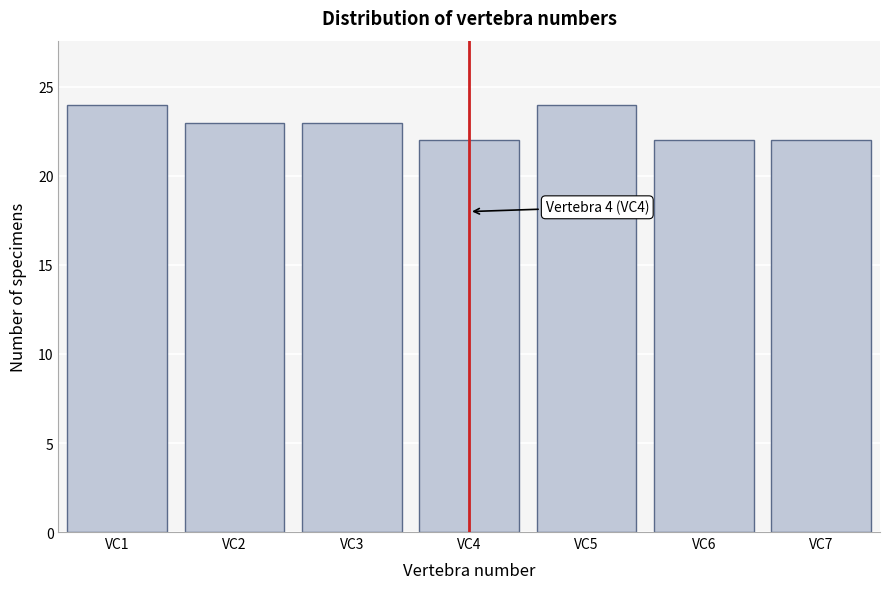

Reading left to right, extract all data points from this chart.

VC1=24	VC2=23	VC3=23	VC4=22	VC5=24	VC6=22	VC7=22